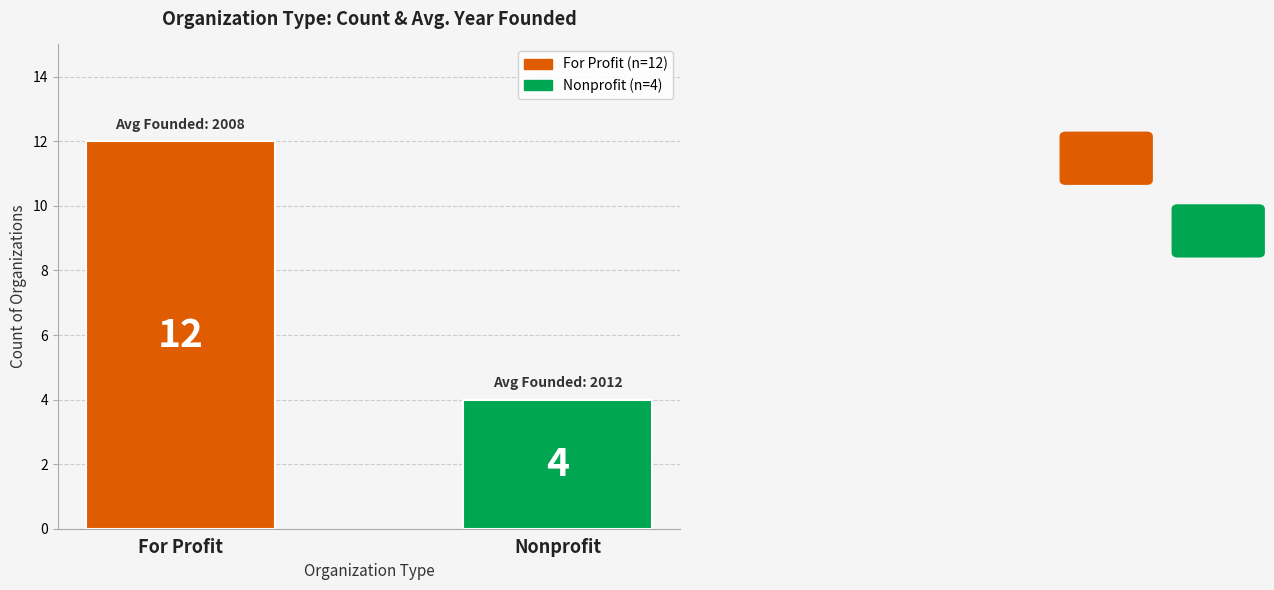

Does the chart contain any negative values?

No